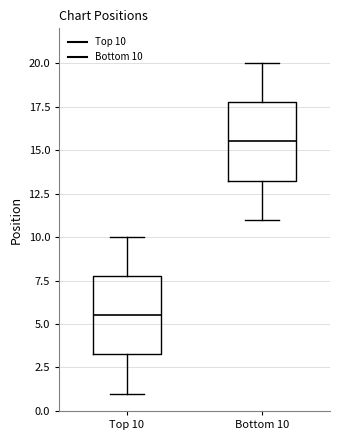

Reading left to right, transcribe this box plot: for each box, give where its median line is, the range the box spans, and where its two whiskers end, as read against the y-axis. The values are not printed on the chart, so give them approximately, as read against the axis.

Top 10: median 5.5, box 3.5 to 8.0, whiskers 1.0 to 10.0
Bottom 10: median 15.5, box 13.5 to 18.0, whiskers 11.0 to 20.0